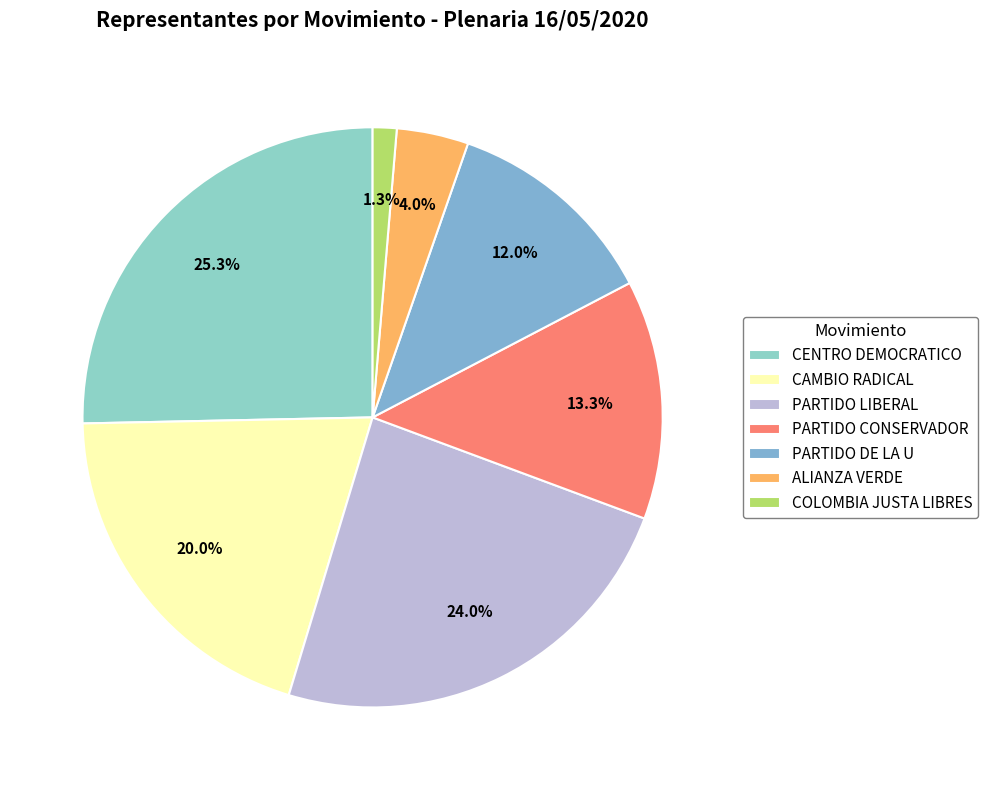

The ALIANZA VERDE slice represents 1% of the pie. True or false?

False